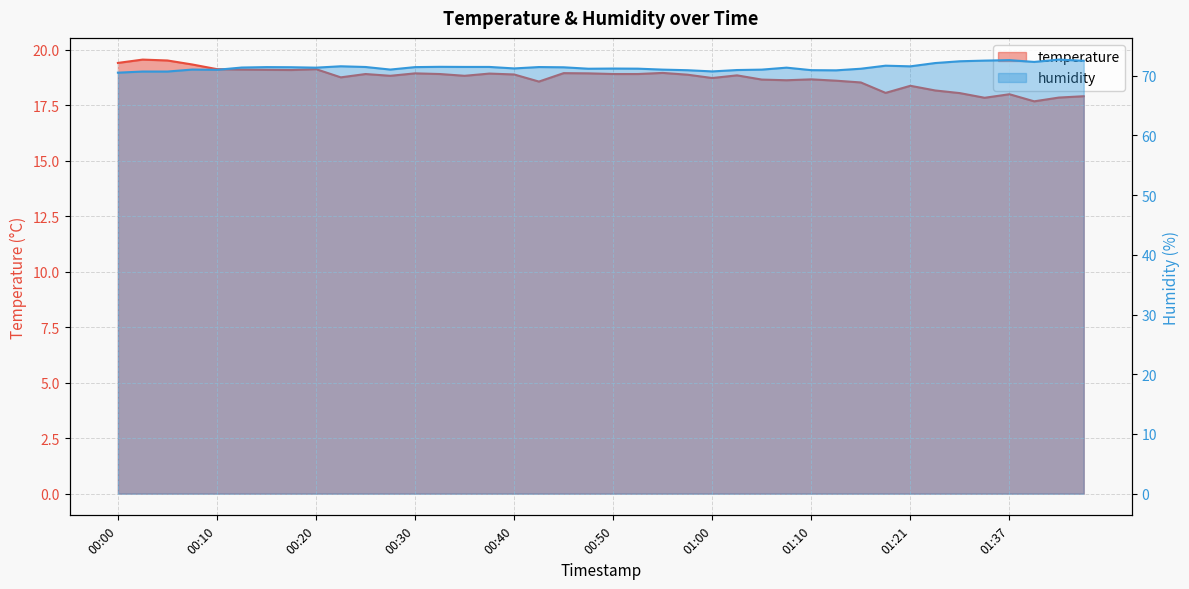

List the series in order of their overall mean, highest first.

humidity, temperature